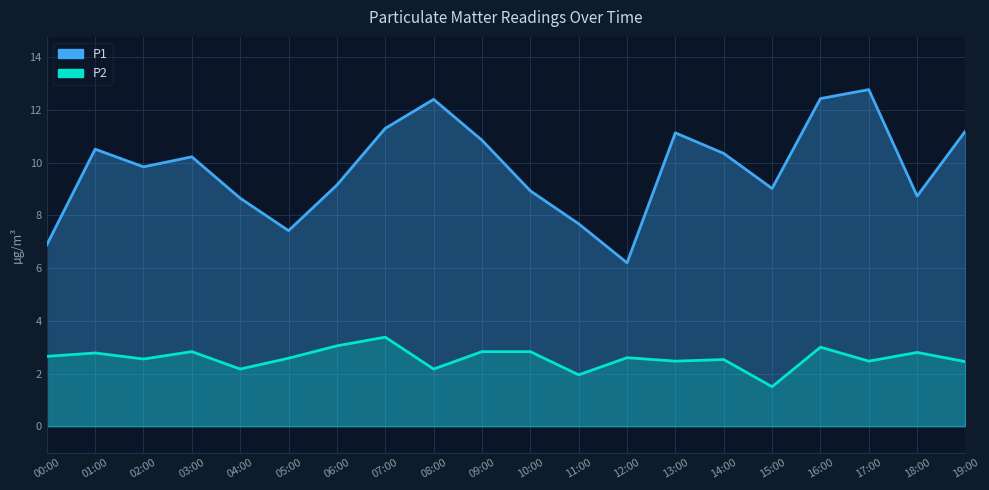

True or false: P2 has a value of 4.4 at 09:00.

False